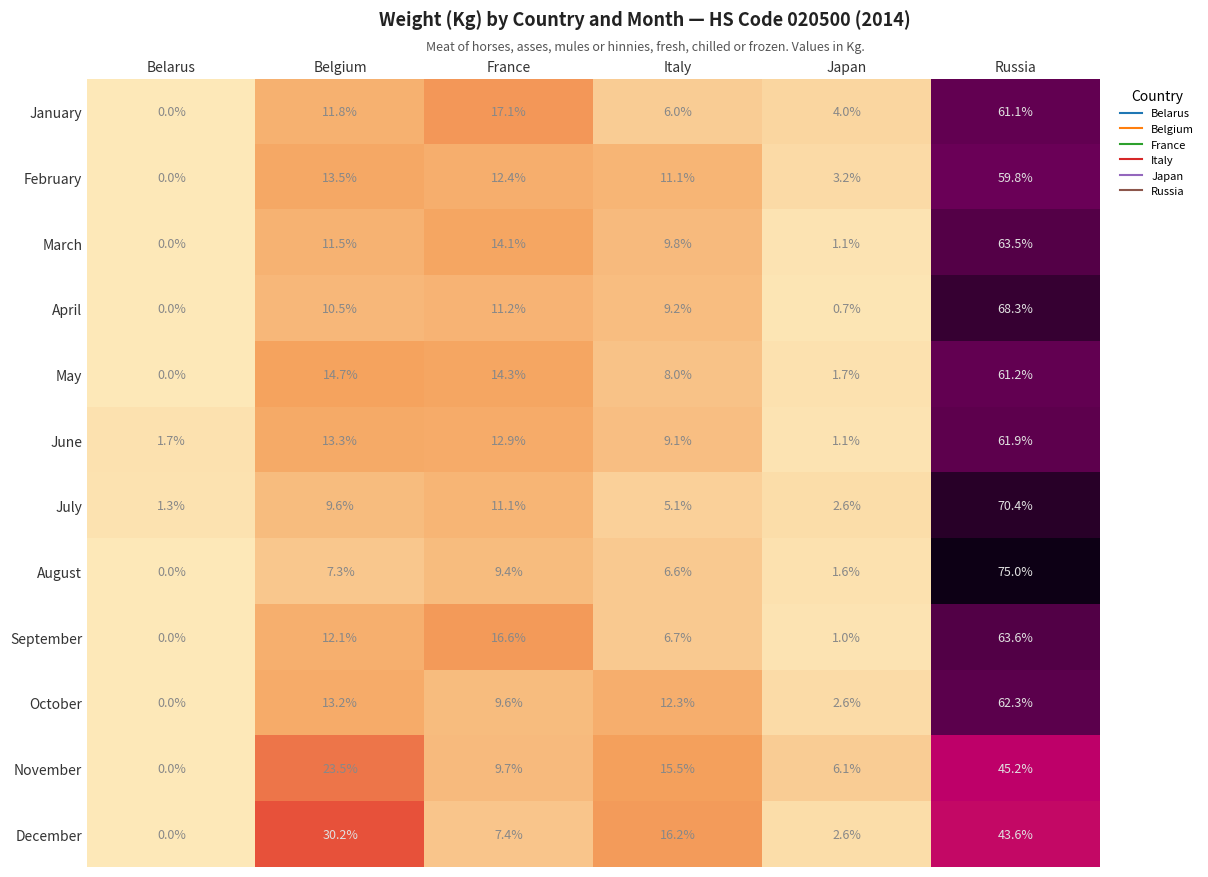

Where does the September series first go above 12?

Belgium